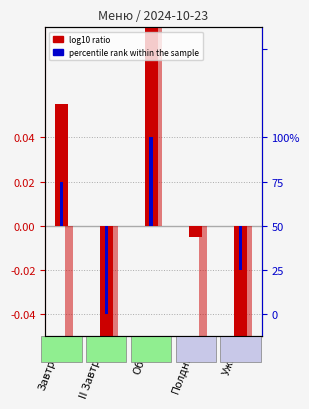

How many bars are there in each group?

3